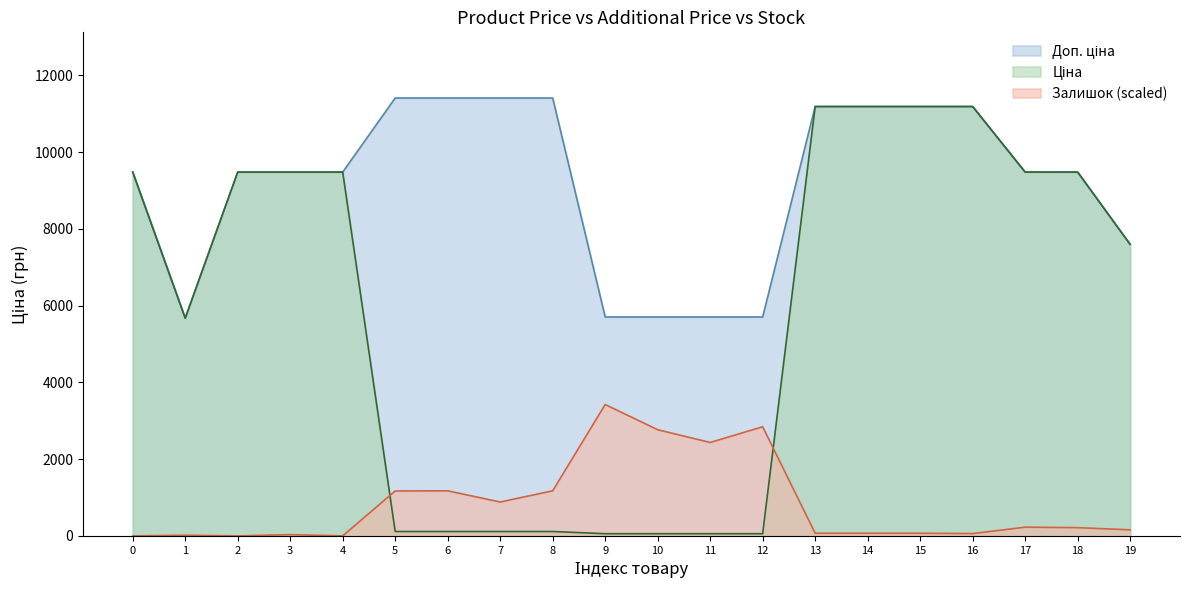

What is the spread (max minus min) of values at 2?

9480.1